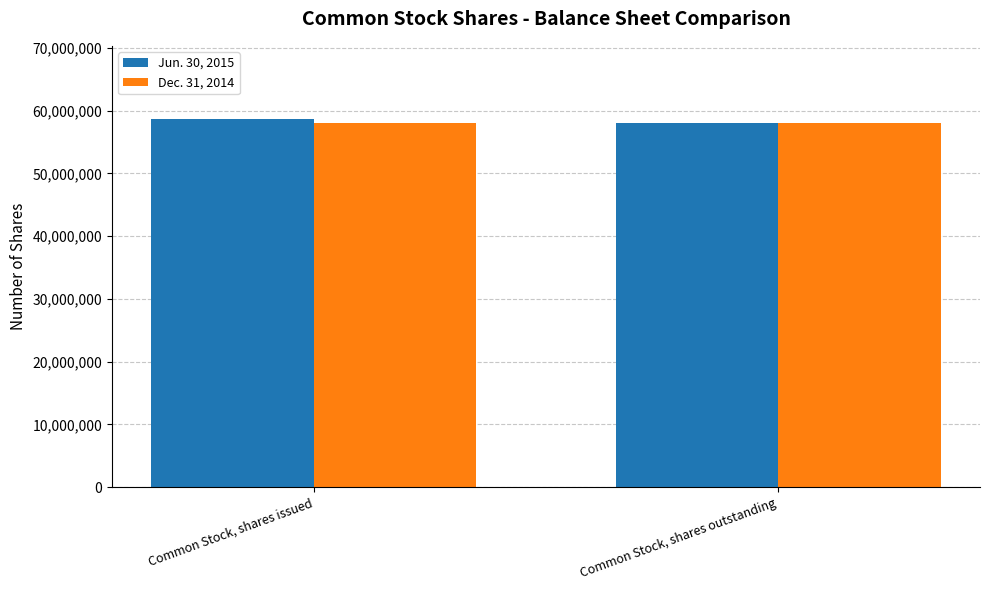

List the series in order of their overall mean, highest first.

Jun. 30, 2015, Dec. 31, 2014